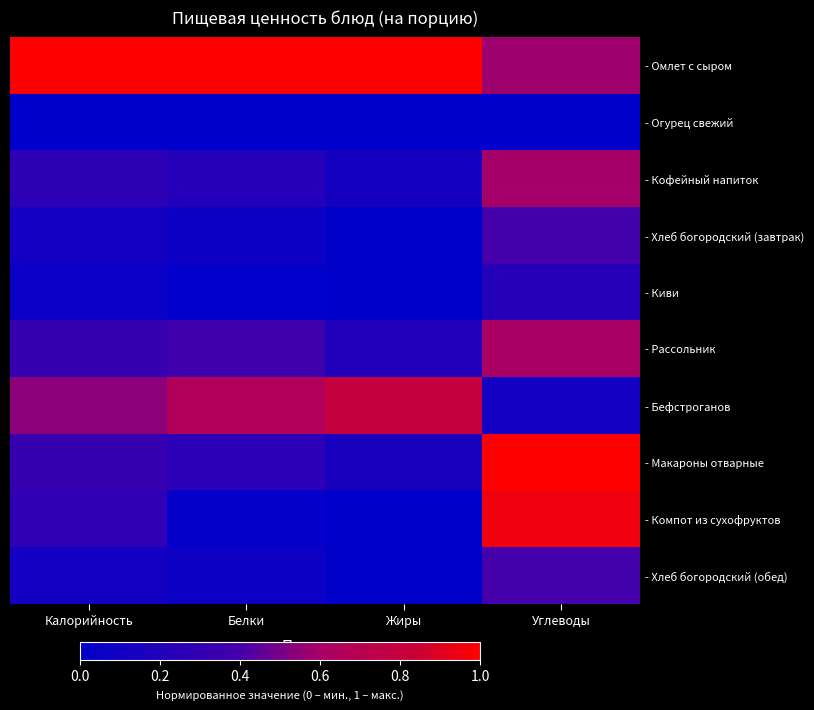

Count the number of data series in this chart.

10